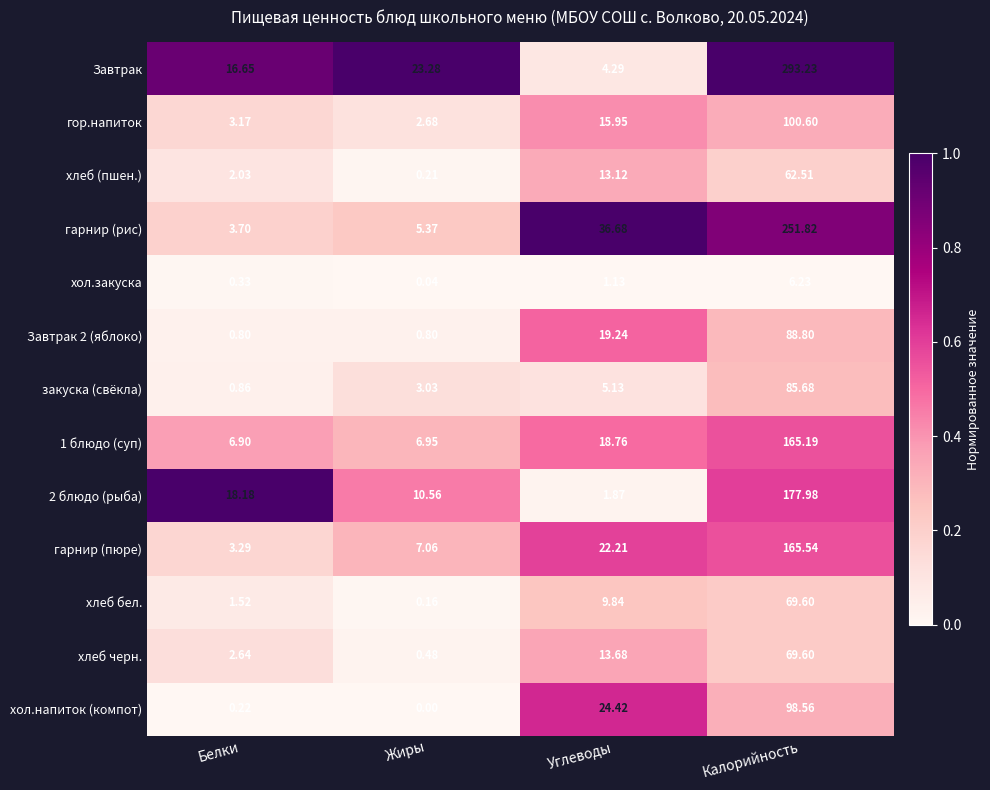

Count the number of data series in this chart.

13